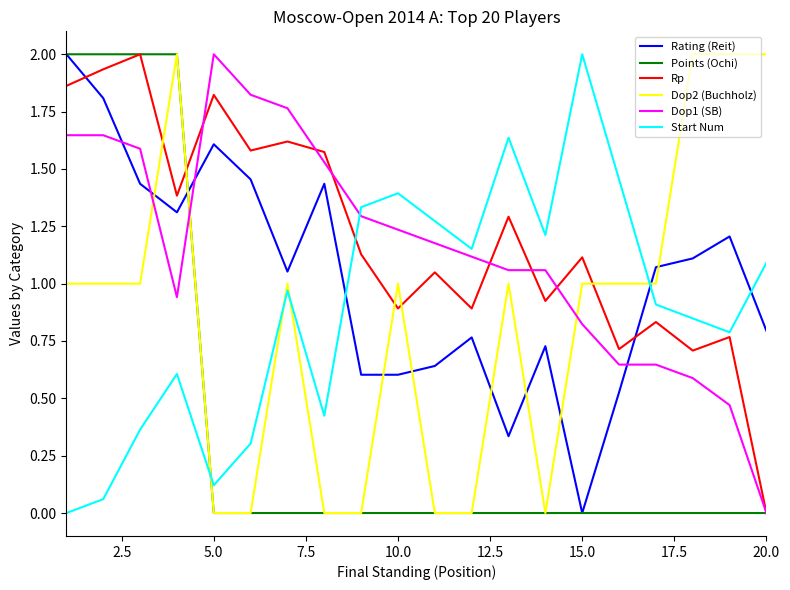

What is the highest value of the Rating (Reit) series?

2.0